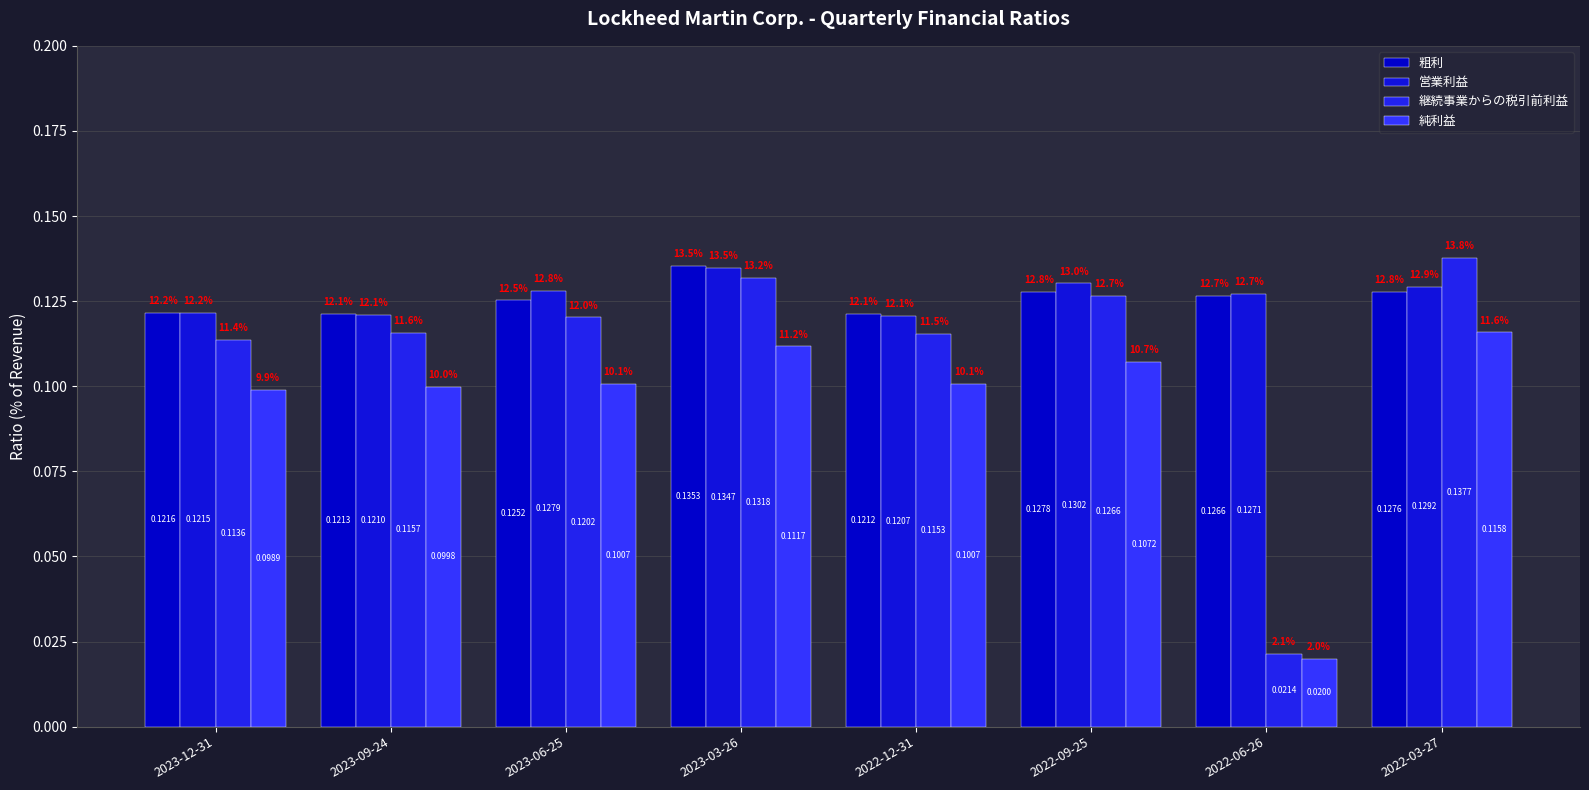

How many groups of bars are there?

8